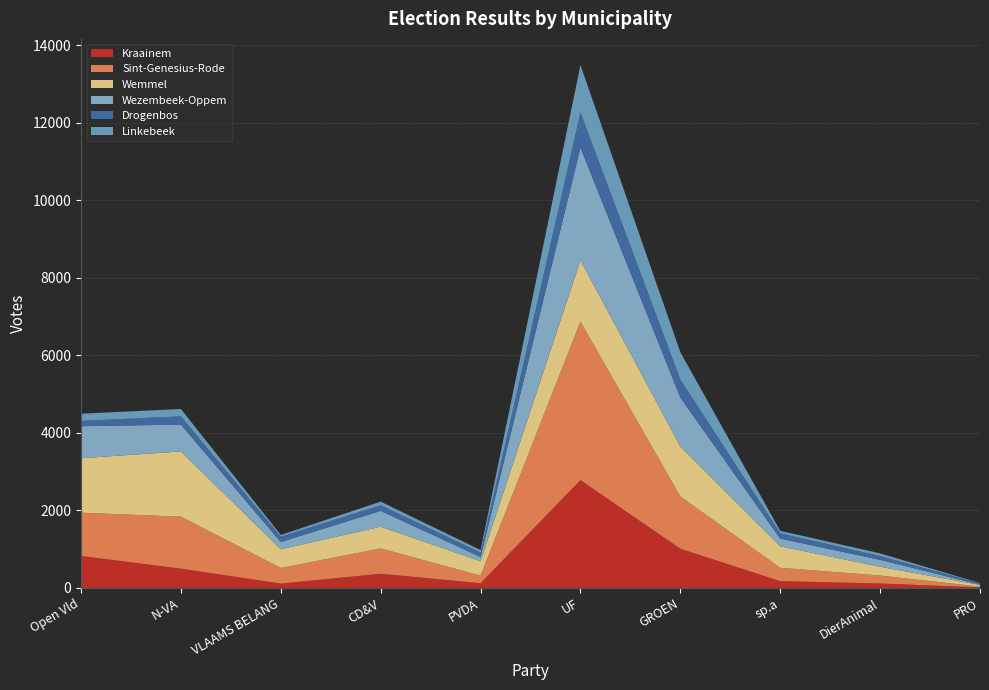

Reading left to right, list all the values displayed in this chart.

Kraainem: Open Vld=824	N-VA=496	VLAAMS BELANG=111	CD&V=365	PVDA=120	UF=2780	GROEN=1010	sp.a=174	DierAnimal=114	PRO=12
Sint-Genesius-Rode: Open Vld=1117	N-VA=1341	VLAAMS BELANG=403	CD&V=653	PVDA=196	UF=4088	GROEN=1349	sp.a=344	DierAnimal=205	PRO=21
Wemmel: Open Vld=1403	N-VA=1683	VLAAMS BELANG=483	CD&V=560	PVDA=373	UF=1581	GROEN=1287	sp.a=555	DierAnimal=227	PRO=42
Wezembeek-Oppem: Open Vld=827	N-VA=692	VLAAMS BELANG=187	CD&V=409	PVDA=109	UF=2907	GROEN=1263	sp.a=199	DierAnimal=178	PRO=11
Drogenbos: Open Vld=138	N-VA=213	VLAAMS BELANG=136	CD&V=145	PVDA=110	UF=906	GROEN=466	sp.a=136	DierAnimal=98	PRO=33
Linkebeek: Open Vld=184	N-VA=190	VLAAMS BELANG=46	CD&V=93	PVDA=69	UF=1225	GROEN=704	sp.a=64	DierAnimal=69	PRO=6